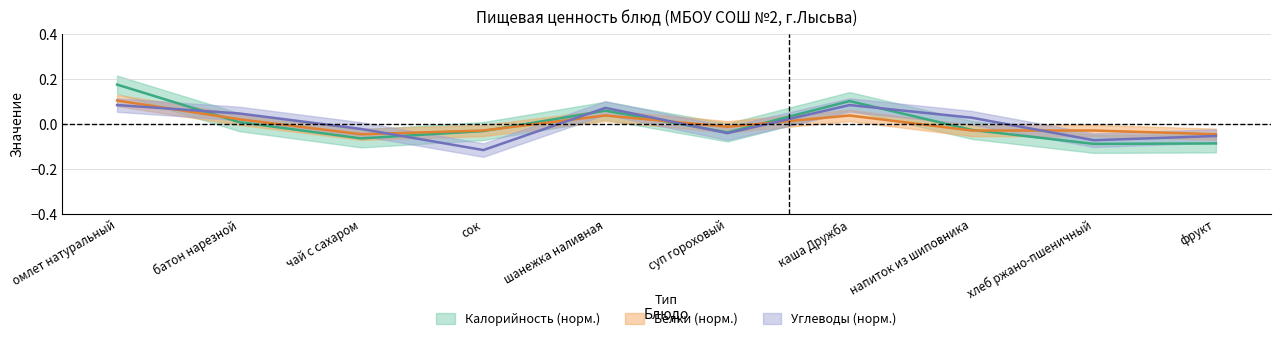

Rank the categories by Углеводы value from lowest to highest.

сок, хлеб ржано-пшеничный, фрукт, суп гороховый, чай с сахаром, напиток из шиповника, батон нарезной, шанежка наливная, омлет натуральный, каша Дружба